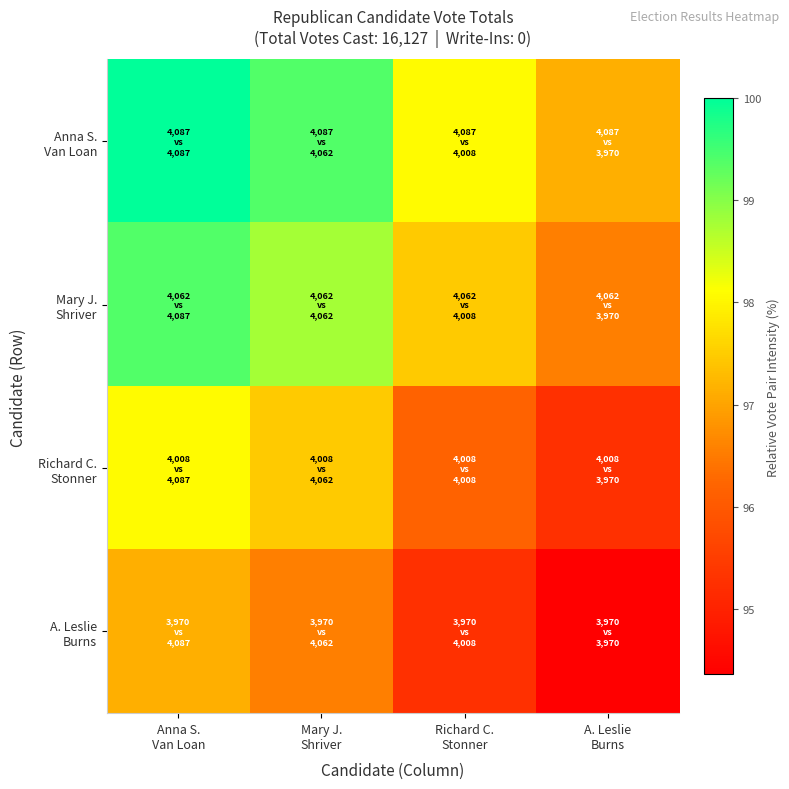

What is the difference between the highest and lowest values at A. Leslie
Burns?

2.8